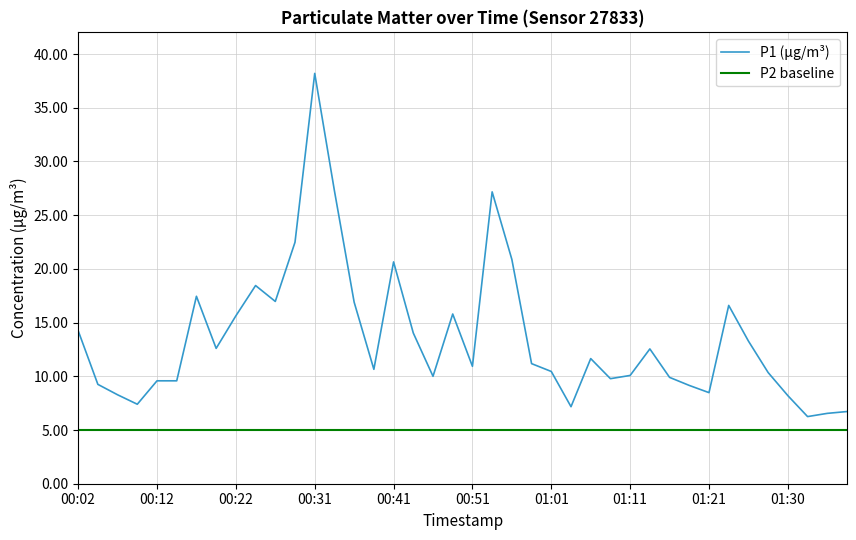

The chart shows a value of 15.8 at 00:49. True or false?

True